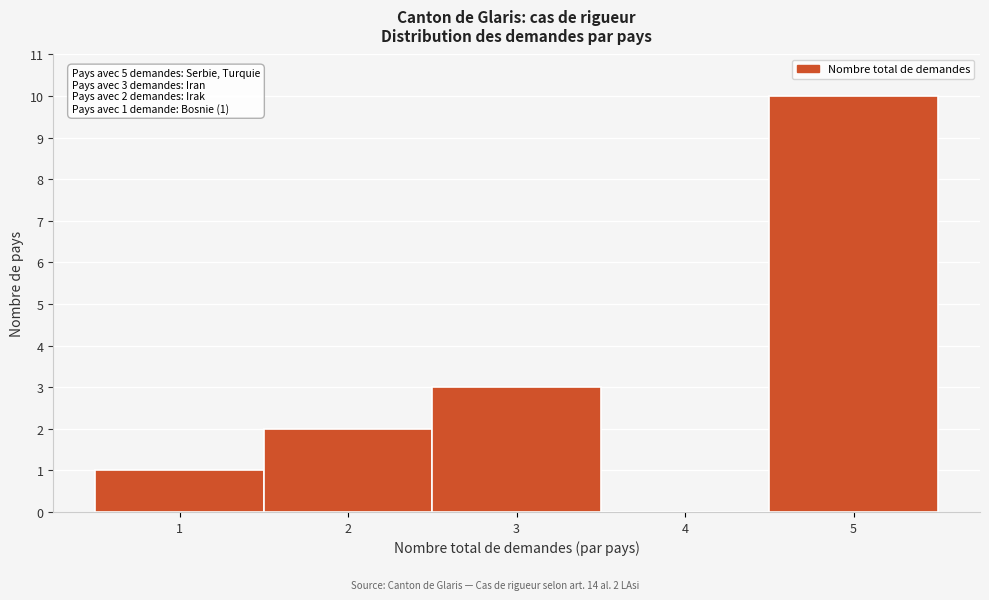

Which range on the x-axis has the tallest bar?

4.5 to 5.5